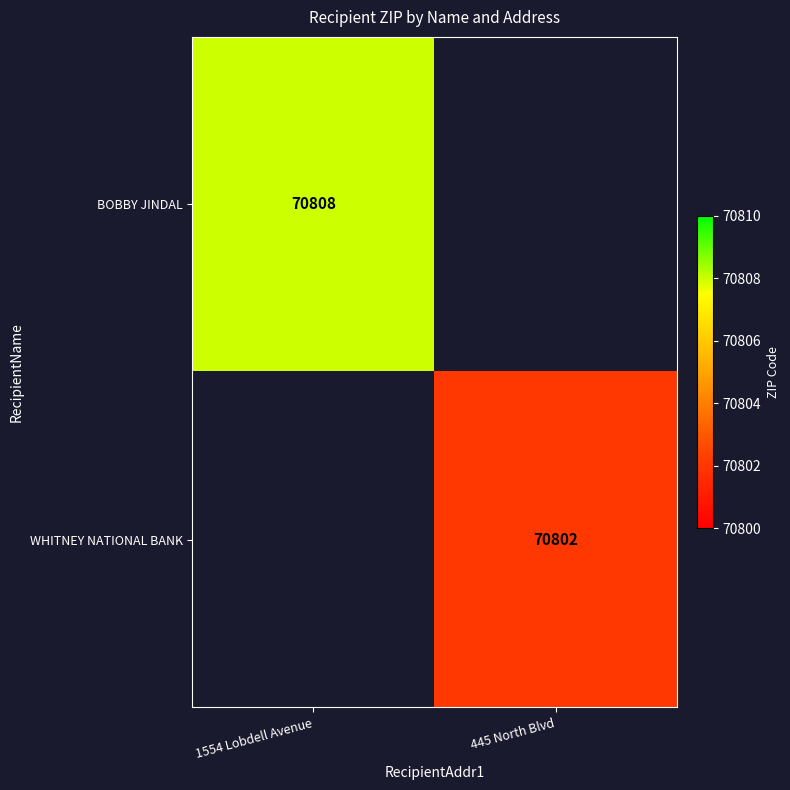

At which category is the sum across all series the highest?

1554 Lobdell Avenue